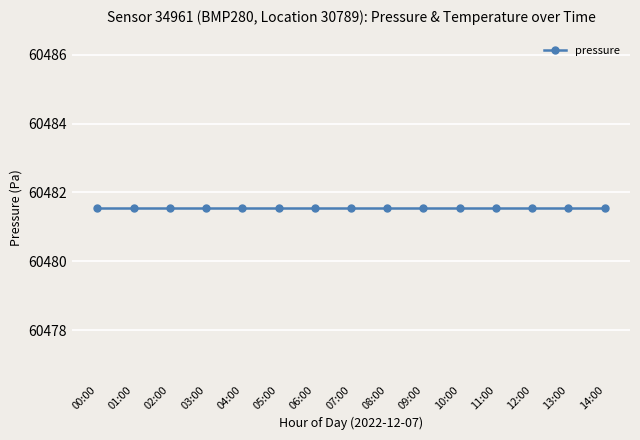

True or false: pressure and temperature intersect in this chart.

False